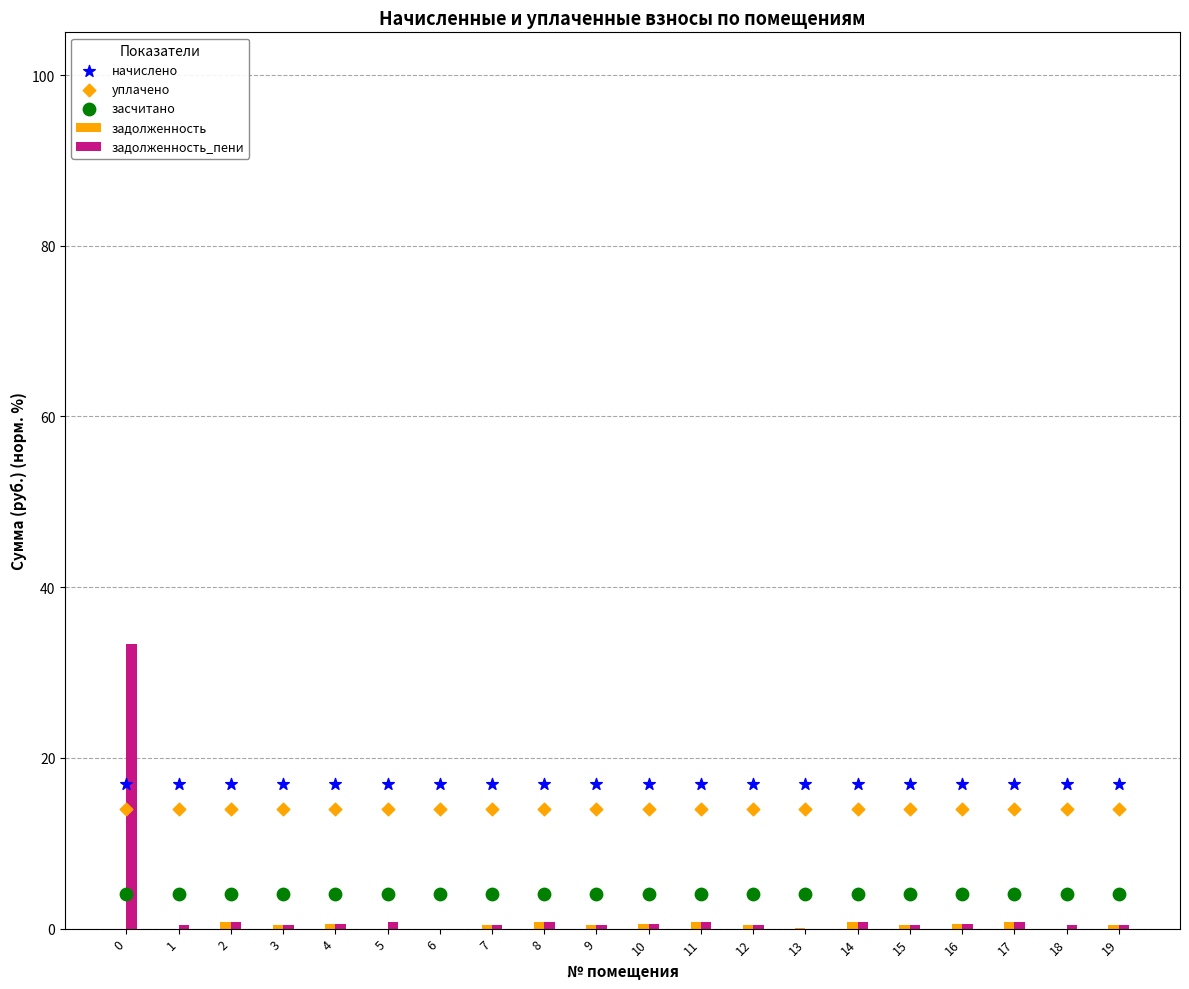

Which series has the largest total across all categories?

начислено